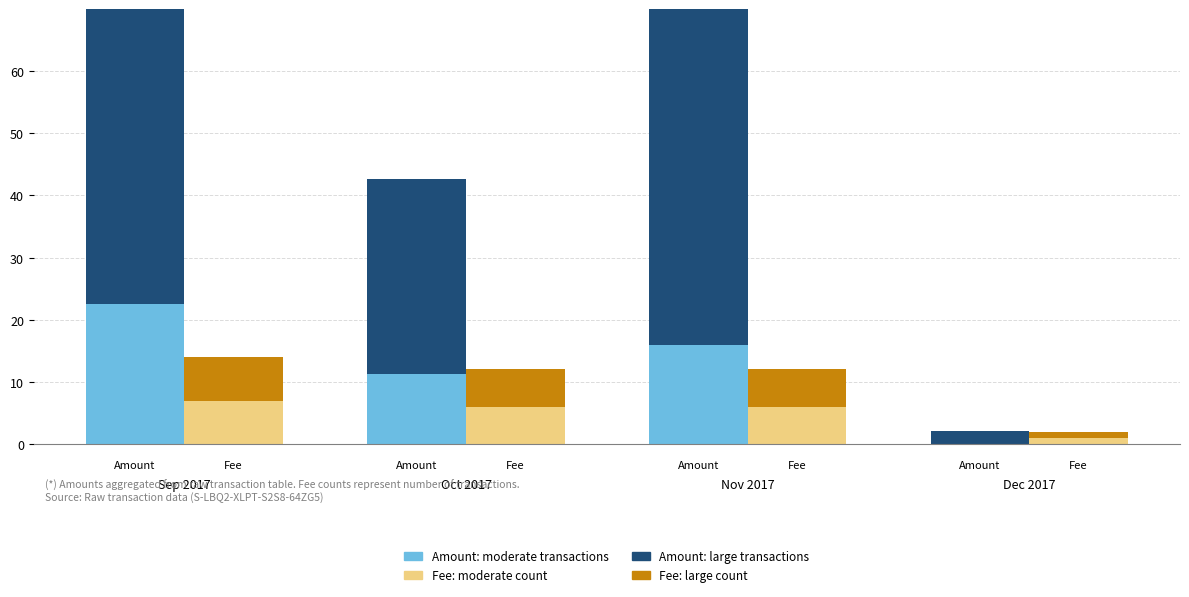

How many data points does each series have?

4